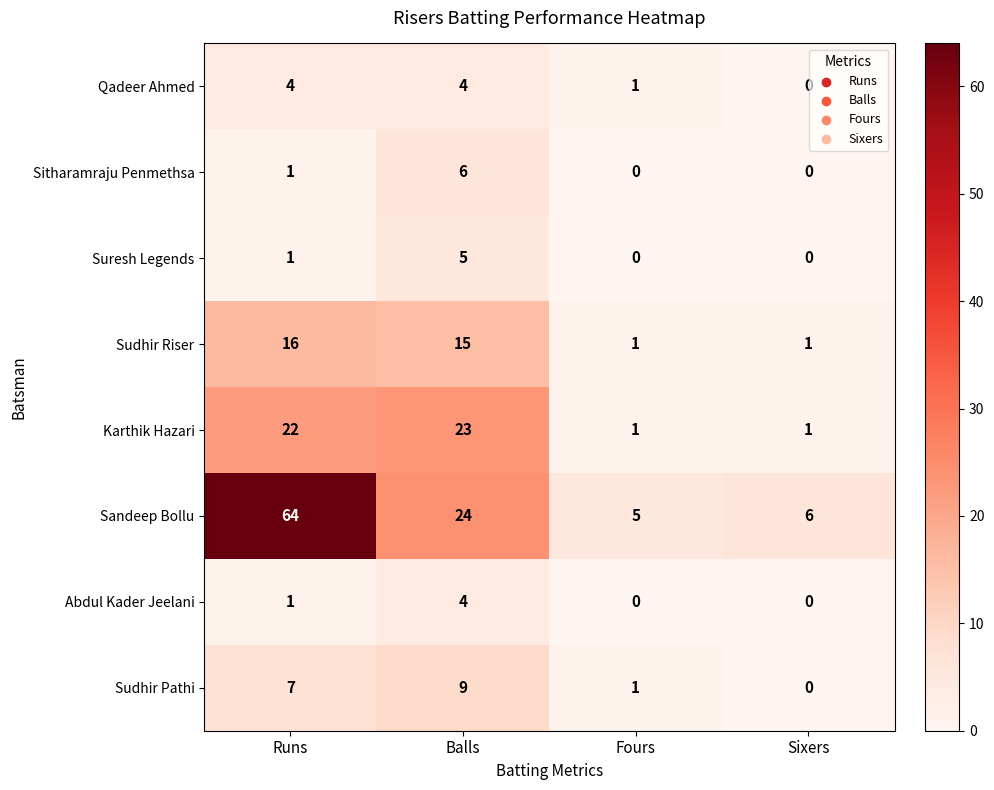

True or false: Qadeer Ahmed has a value of 6 at Balls.

False